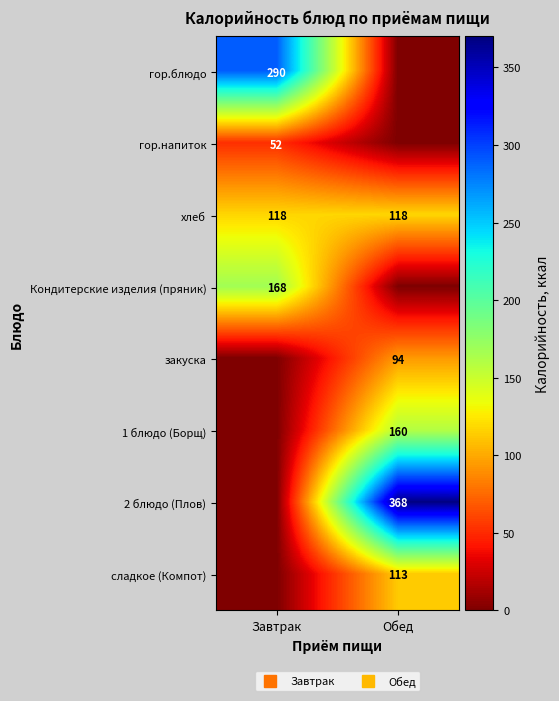

What is the sum of the сладкое (Компот) values at Обед and Завтрак?

113.0